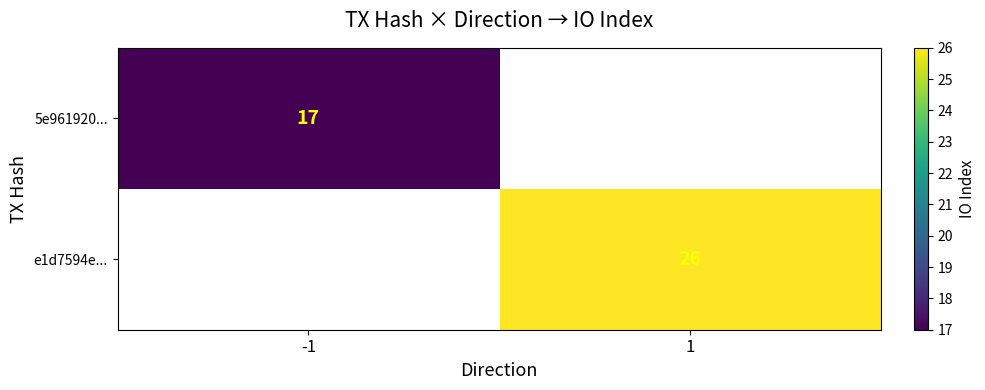

The 5e961920... series shows 6 at -1. True or false?

False